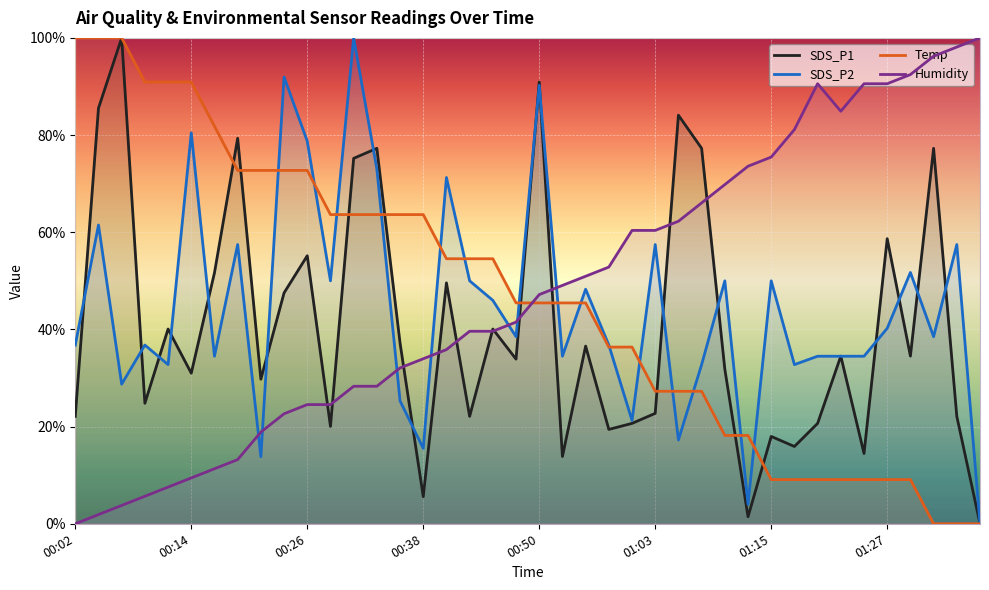

At which label does SDS_P2 first exceed 38?

00:04